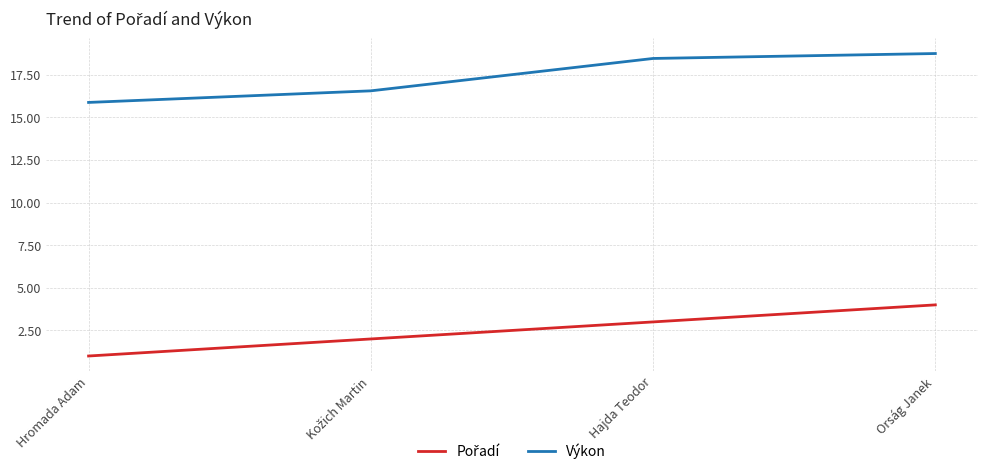

Is this an area chart (filled region under the line)?

No